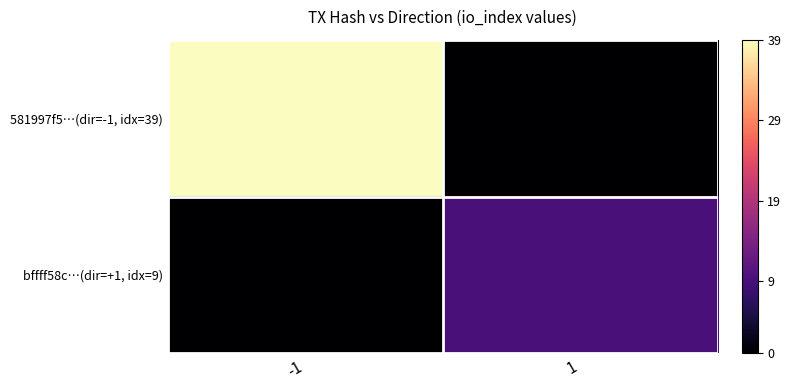

What is the difference between the highest and lowest values at -1?

39